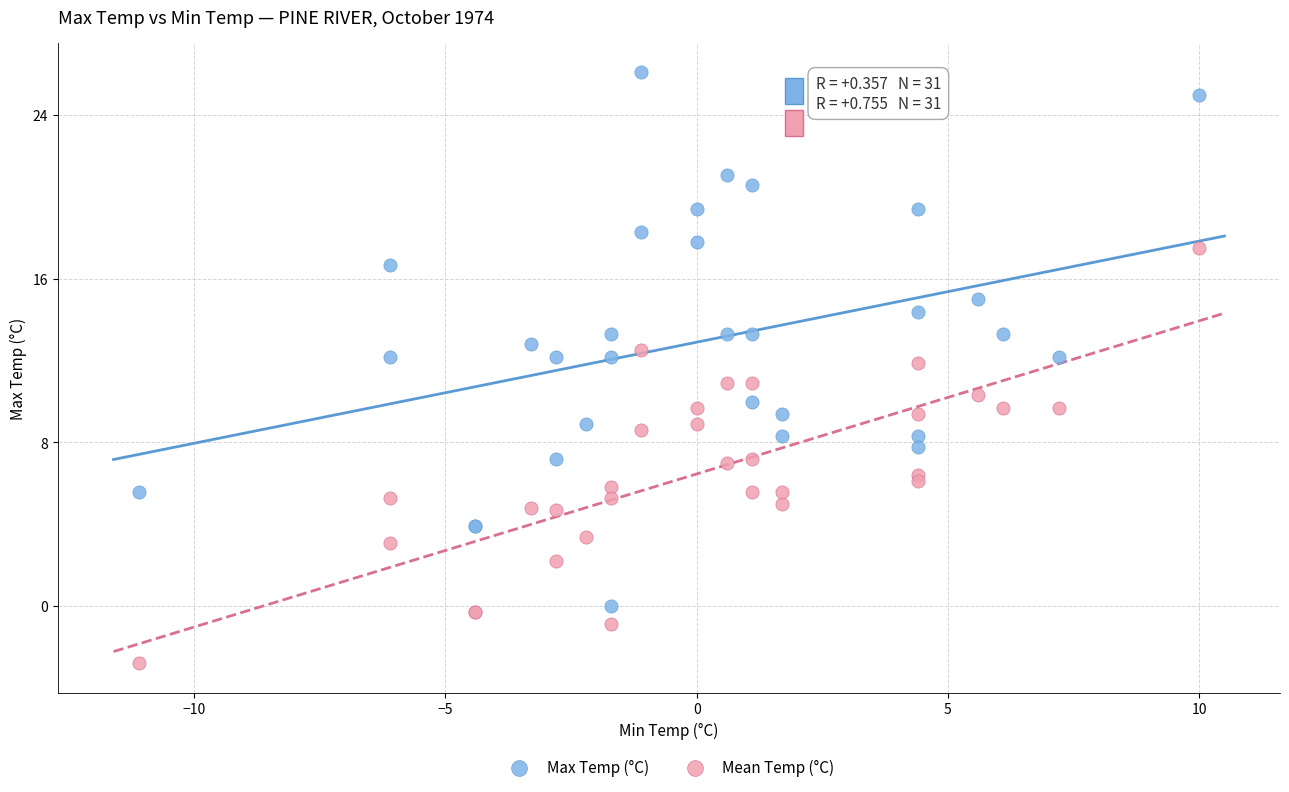

What are all the series names shown in the legend?

Max Temp (°C), Mean Temp (°C)